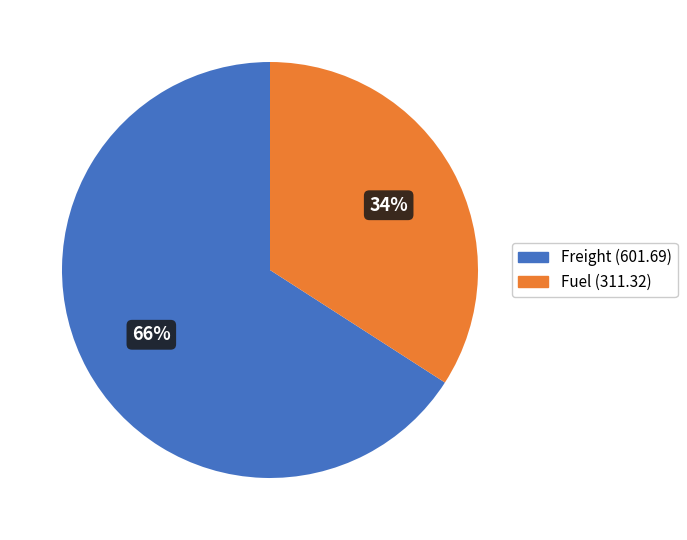

What is the largest slice in the pie chart?

Freight (601.69)